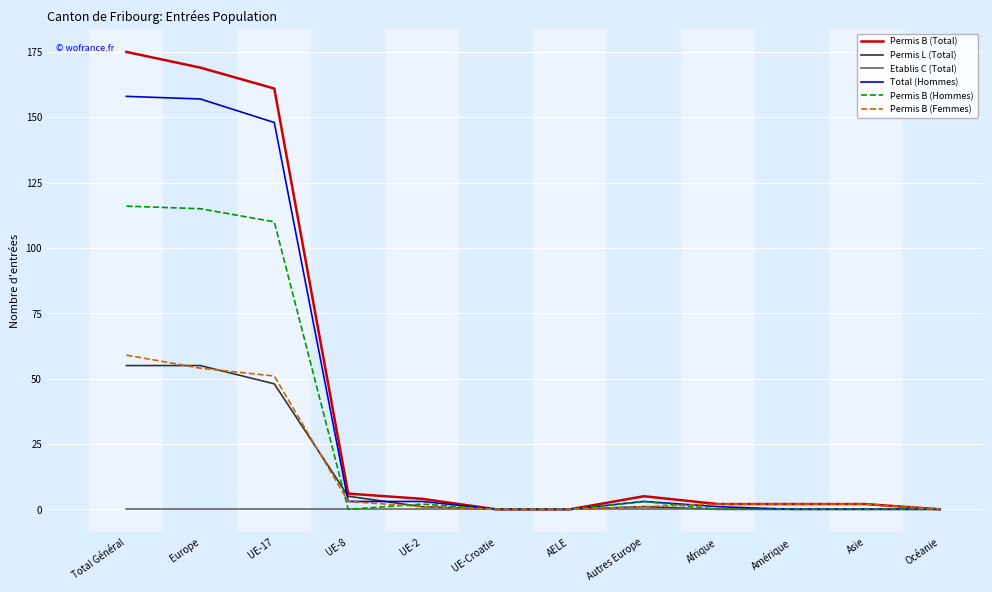

What is the highest value of the Total (Hommes) series?

158